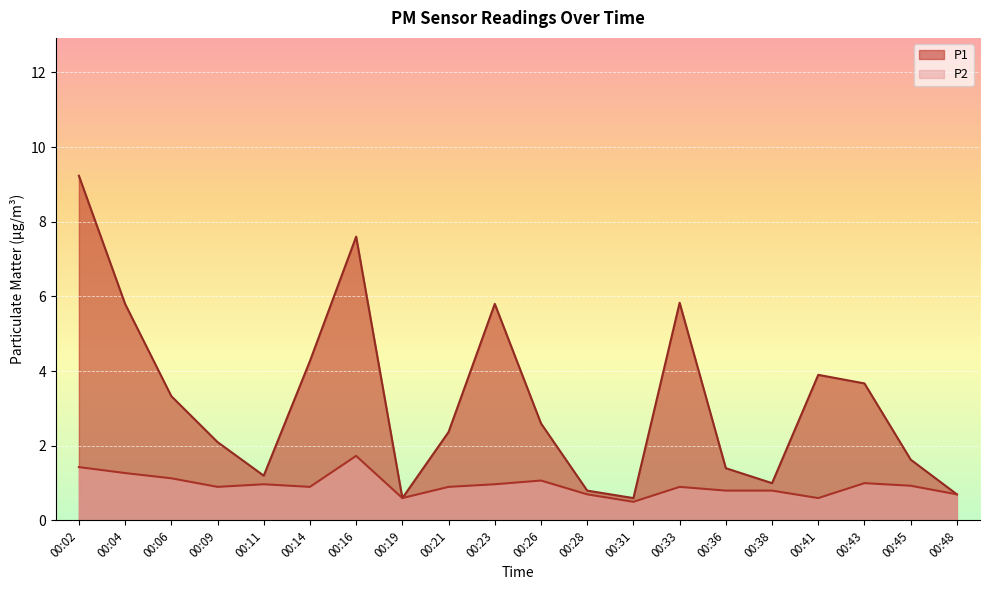

How many interior local valleys does the P1 series have?

4